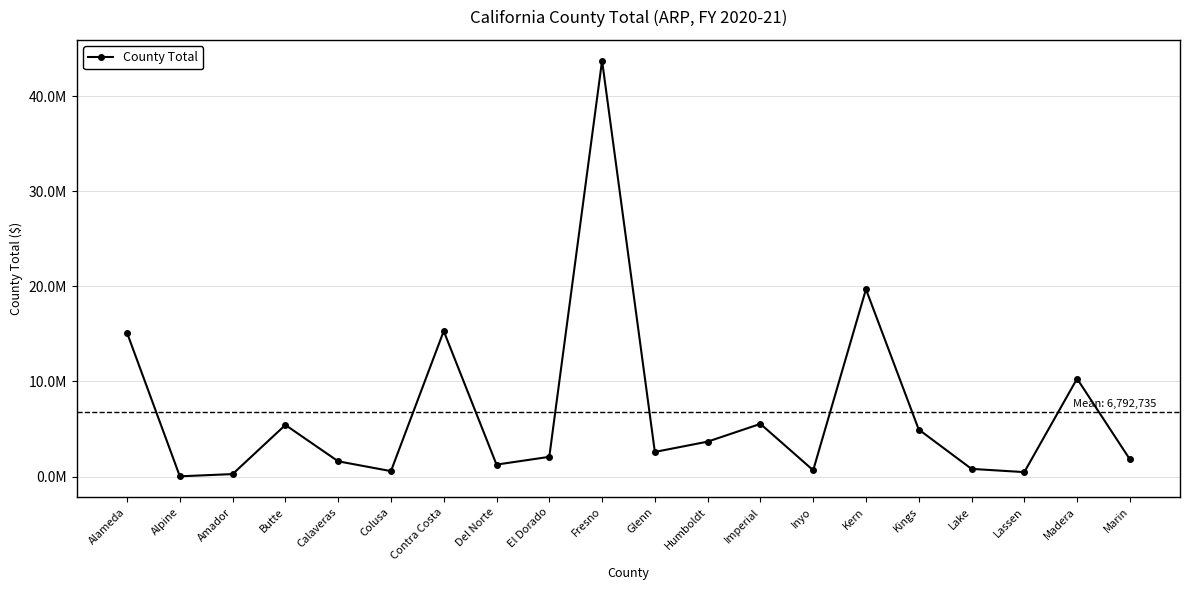

Does the chart have visible grid lines?

Yes